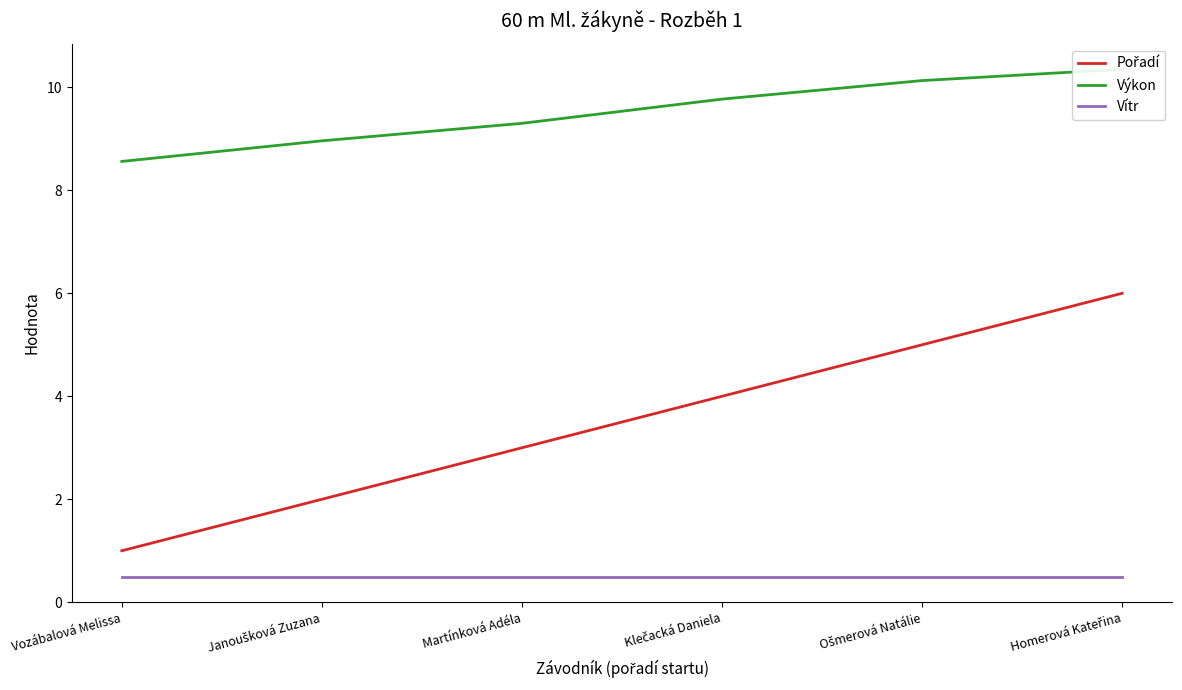

Reading left to right, extract all data points from this chart.

Pořadí: 1.0	2.0	3.0	4.0	5.0	6.0
Výkon: 8.6	9.0	9.3	9.8	10.1	10.3
Vítr: 0.5	0.5	0.5	0.5	0.5	0.5